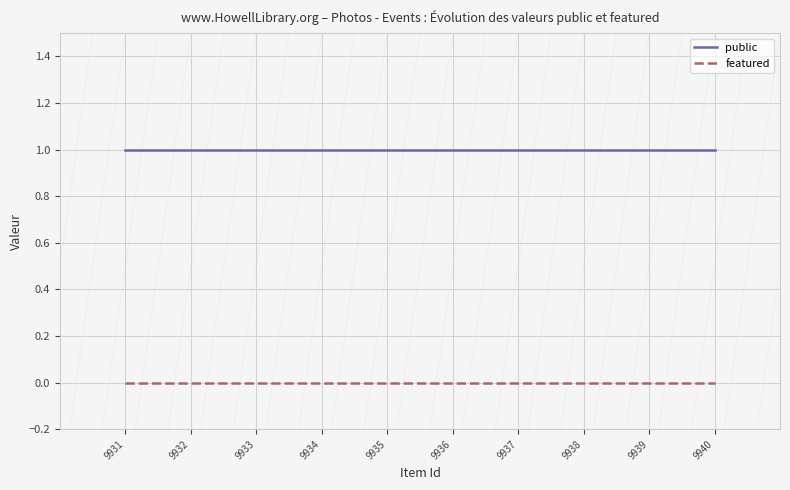

List the series in order of their peak value, lowest first.

featured, public